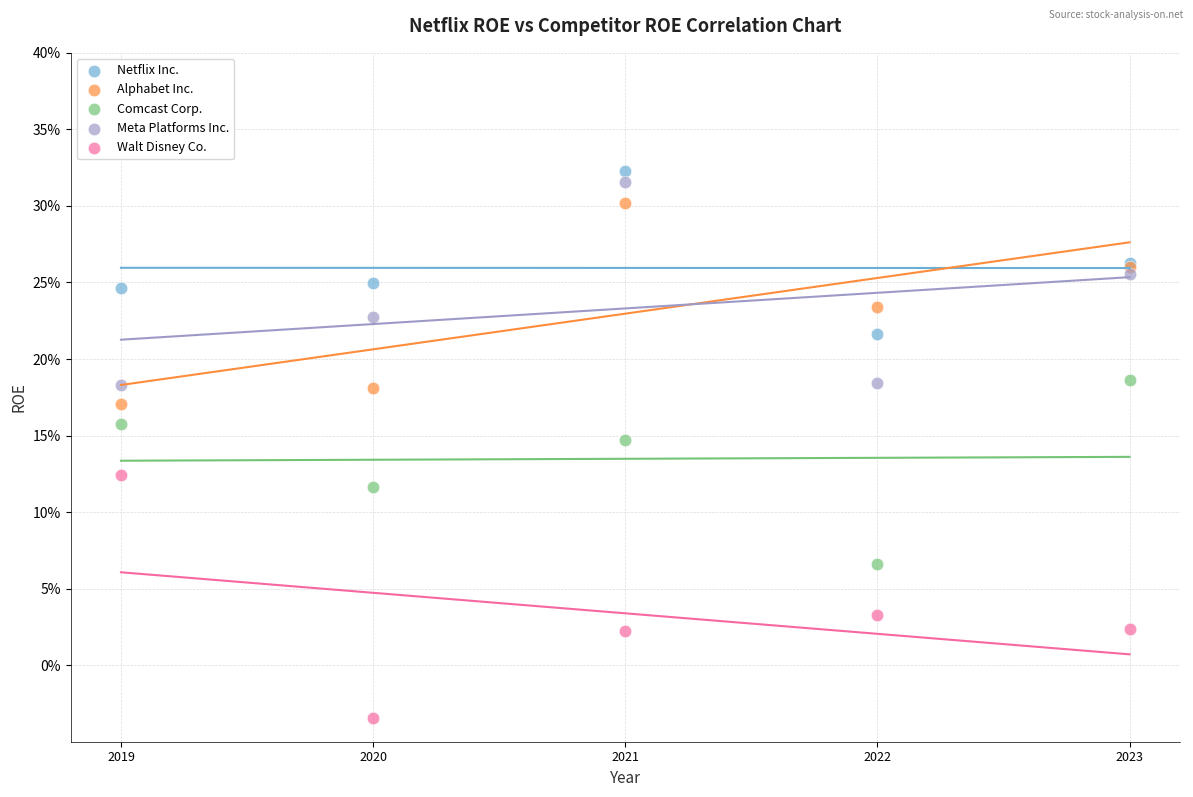

What are all the series names shown in the legend?

Netflix Inc., Alphabet Inc., Comcast Corp., Meta Platforms Inc., Walt Disney Co.